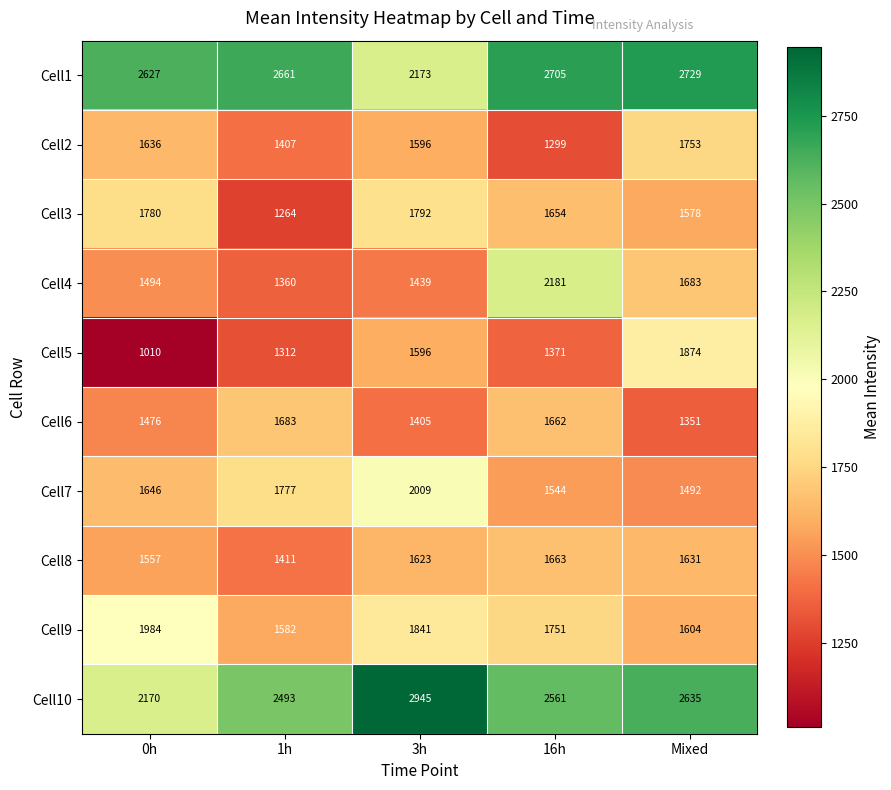

At Mixed, list the series in order from smallest to largest.

Cell6, Cell7, Cell3, Cell9, Cell8, Cell4, Cell2, Cell5, Cell10, Cell1